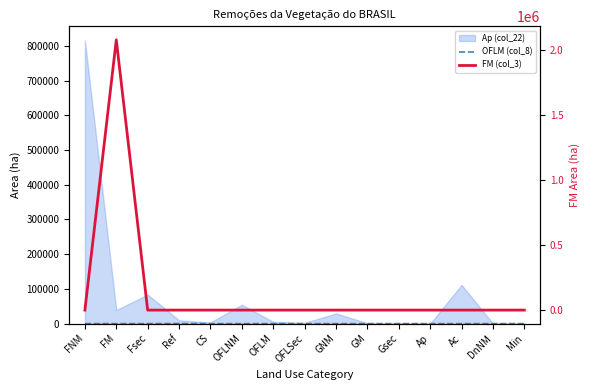

What is the difference between the maximum and minimum values in the FM (col_3) series?

2078858.5